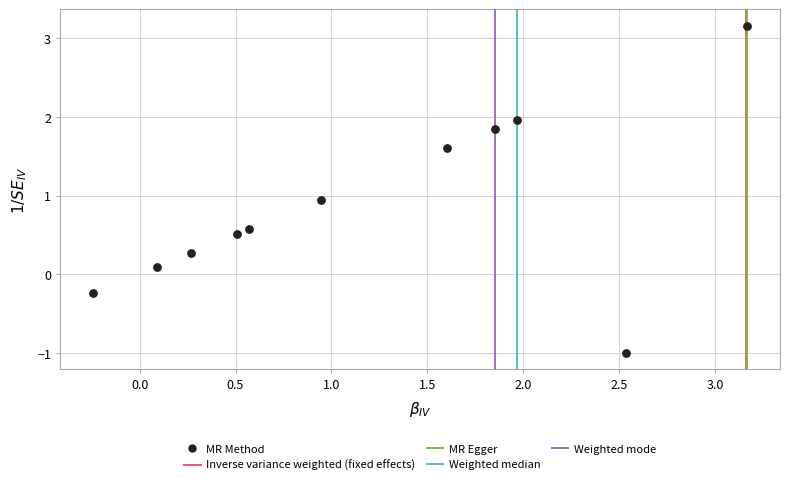

What is the range of X values (max minus min)?

3.4